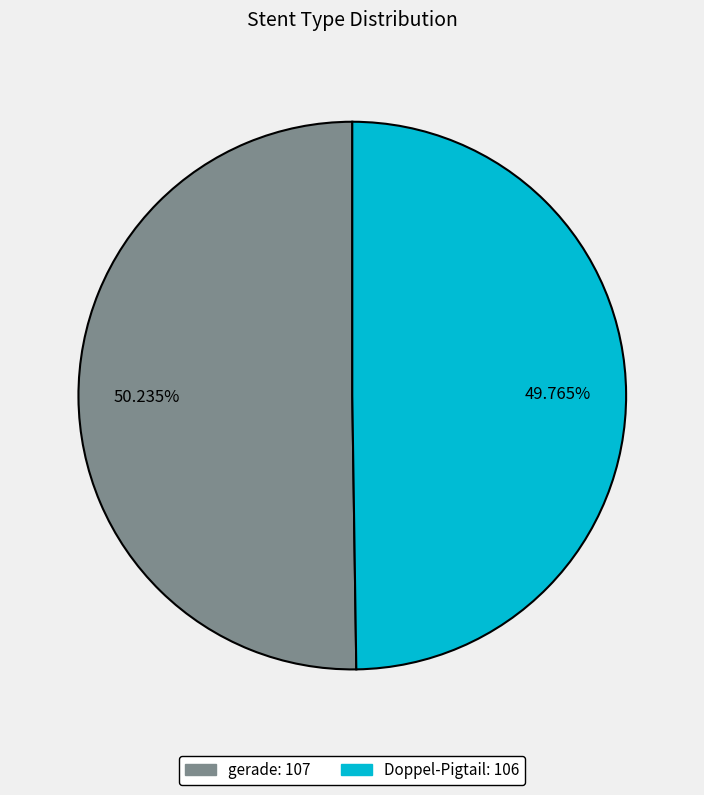

What is the ratio of the value at gerade to the value at Doppel-Pigtail?

1.0